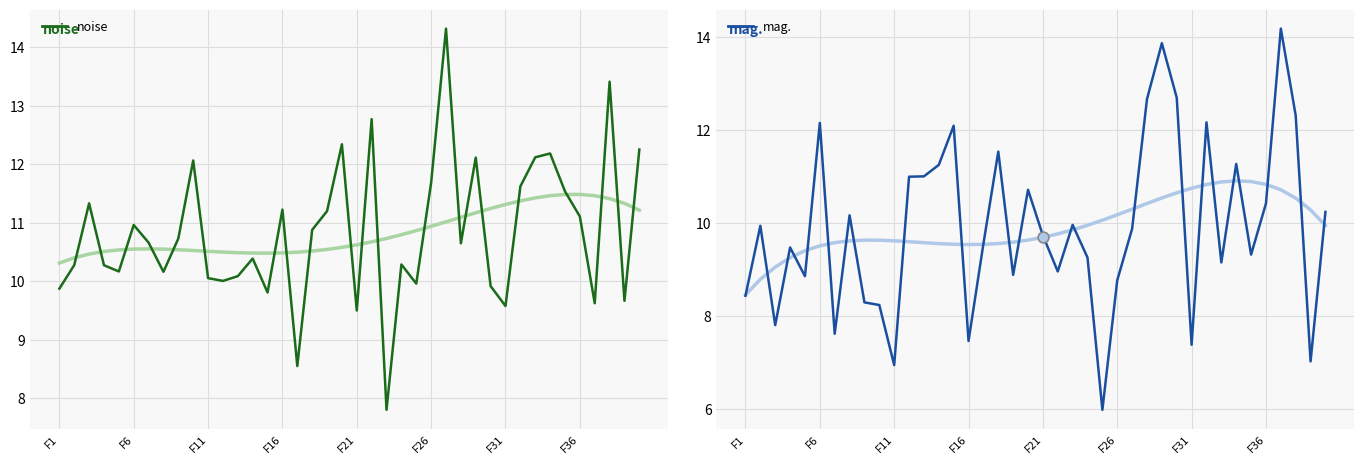

Which series reaches the minimum Y coordinate?

mag.